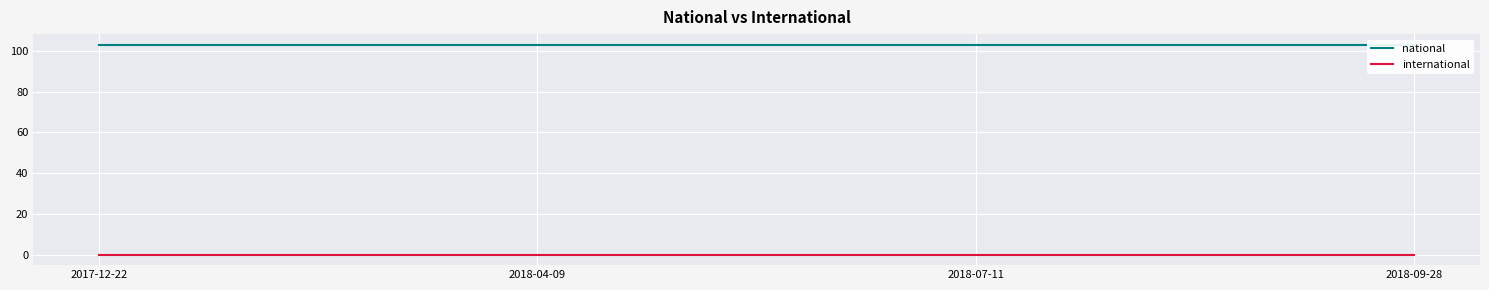

What is the sum of the national values at 2018-09-28 and 2018-04-09?

206